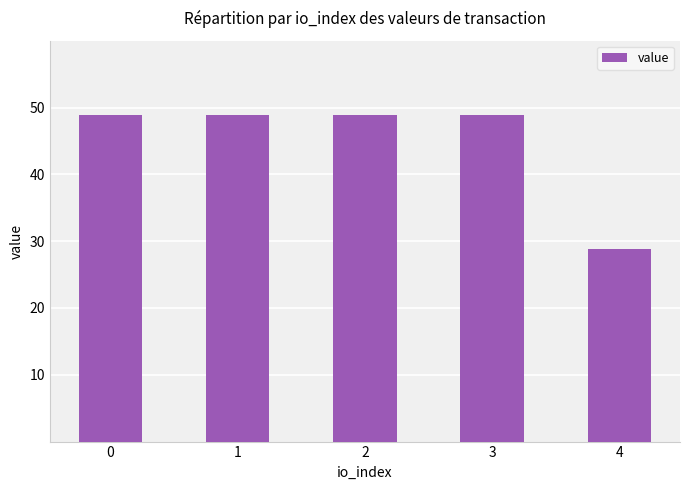

The chart shows a value of 11.5 at 0. True or false?

False